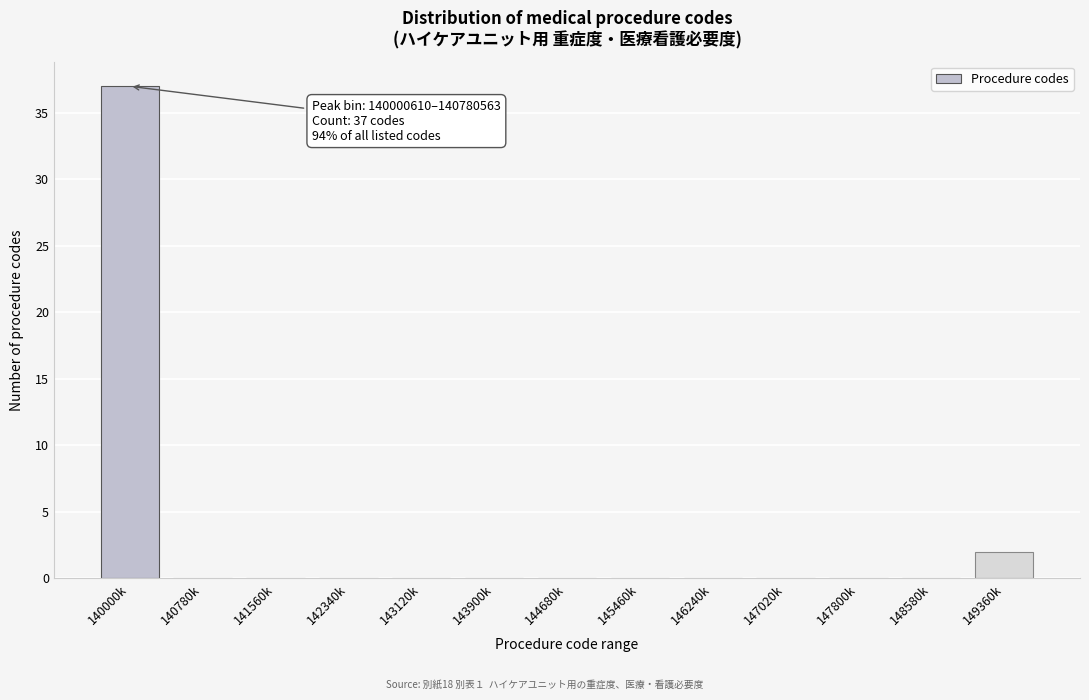

Reading right to left, extract all data points from this chart.

149360k=2	148580k=0	147800k=0	147020k=0	146240k=0	145460k=0	144680k=0	143900k=0	143120k=0	142340k=0	141560k=0	140780k=0	140000k=37